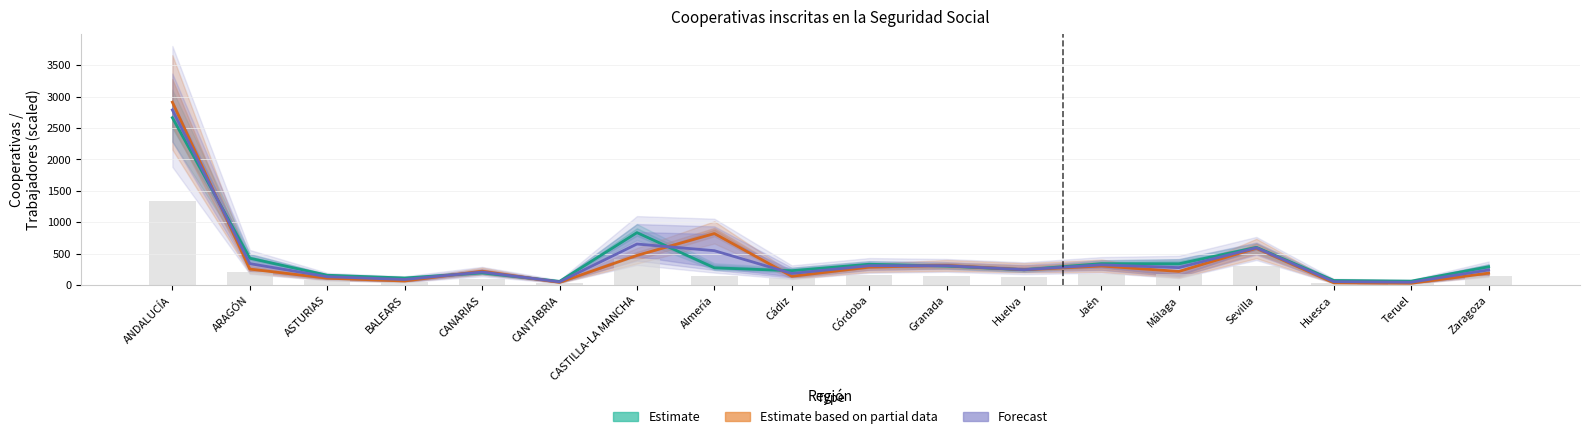

What is the average value of the Forecast series?

410.9